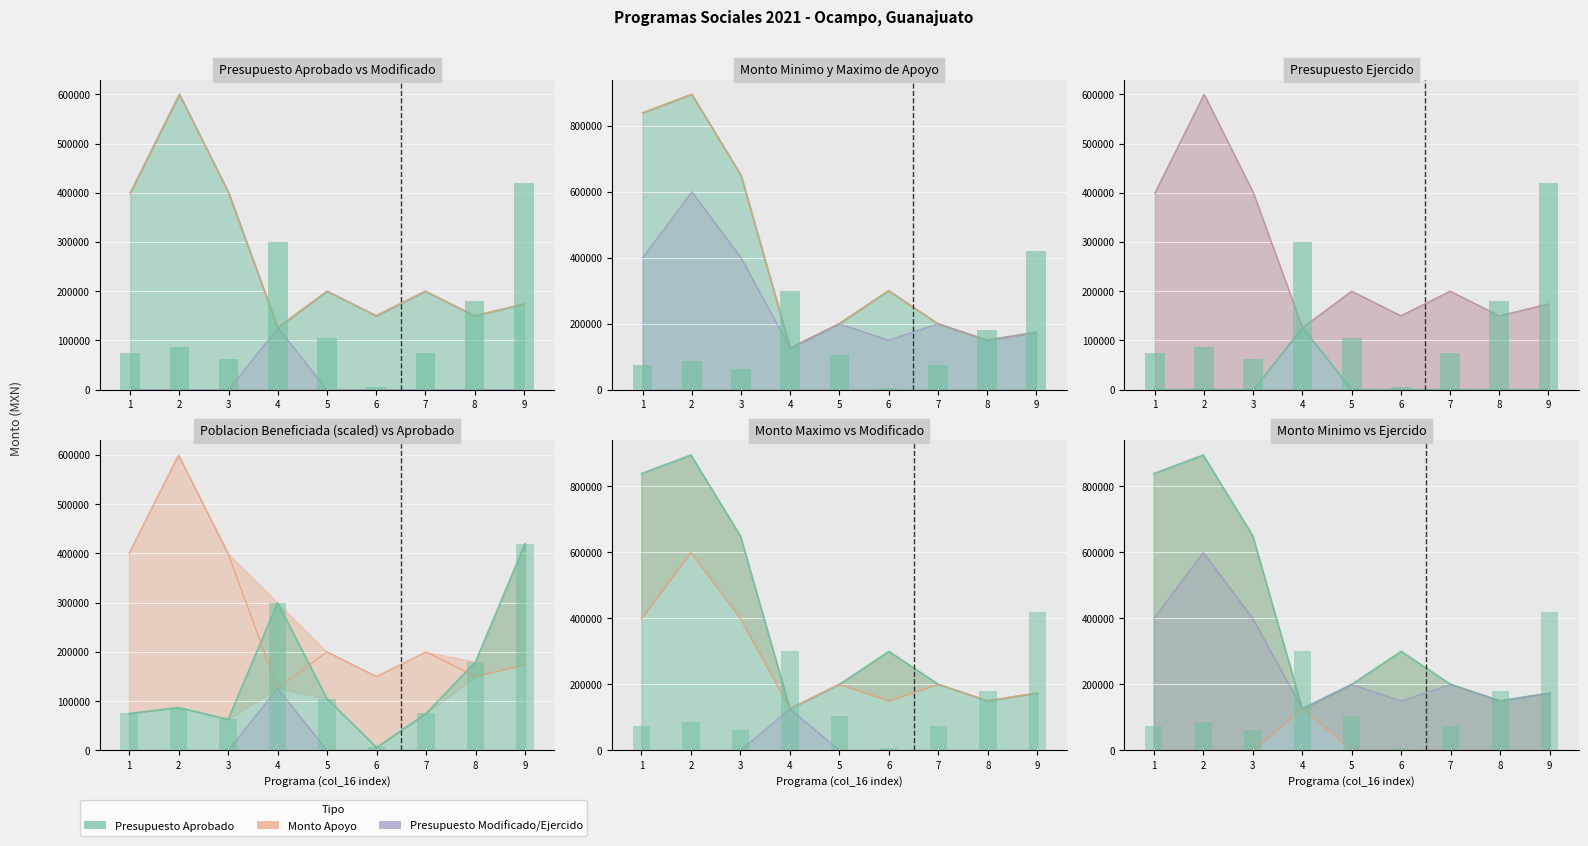

At which label does Poblacion Beneficiada reach its peak?

9